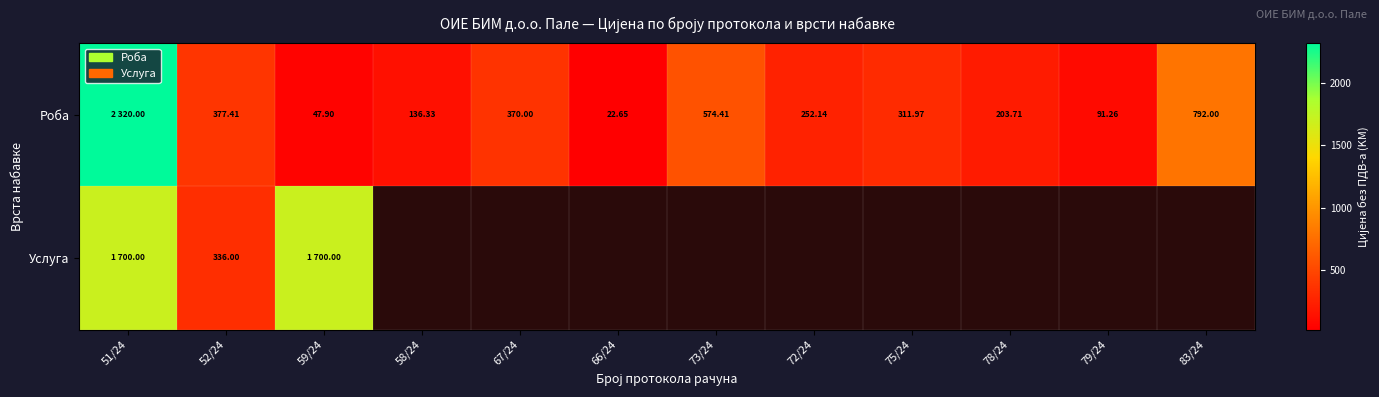

What is the difference between the maximum and minimum values in the Услуга series?

1364.0